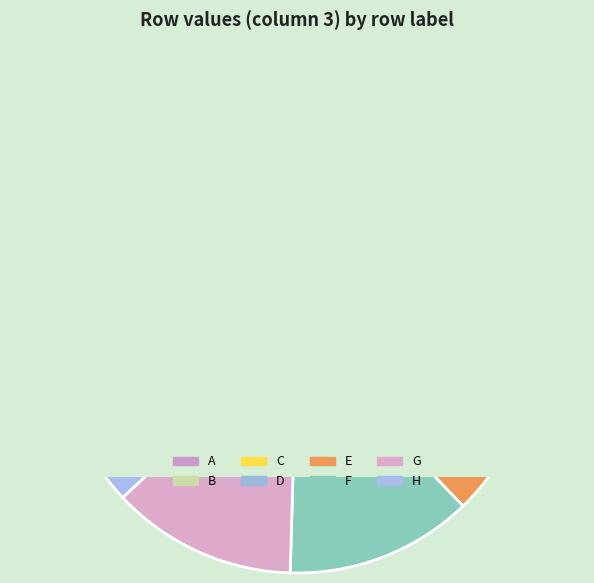

Is B the majority of the pie?

No